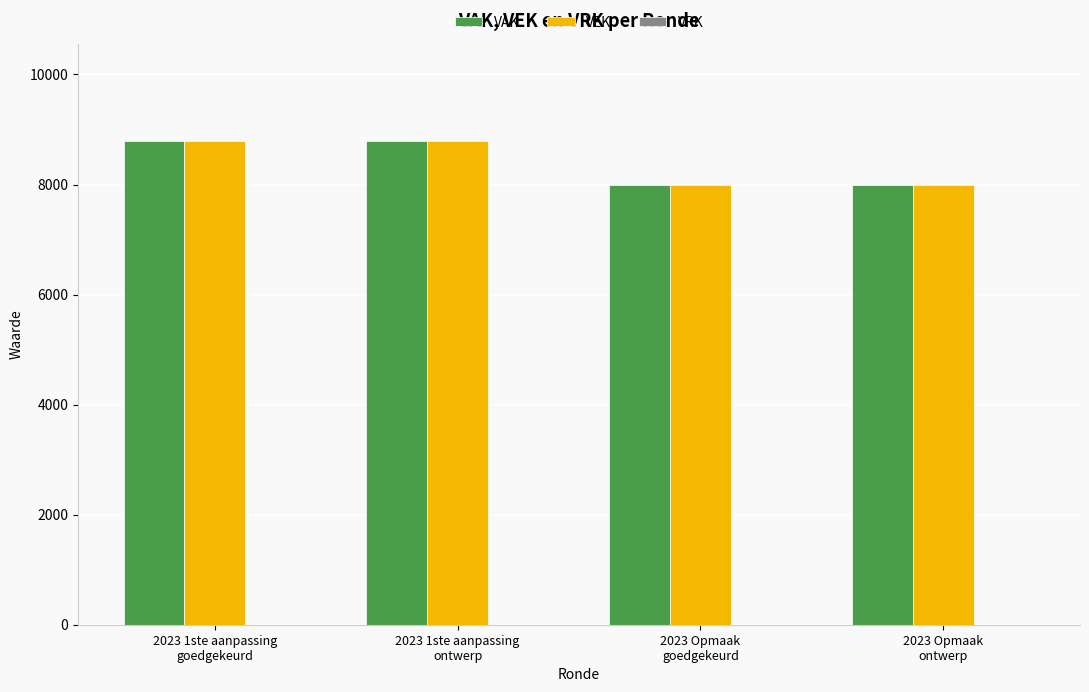

What is the label of the 4th bar from the left?

2023 Opmaak
ontwerp